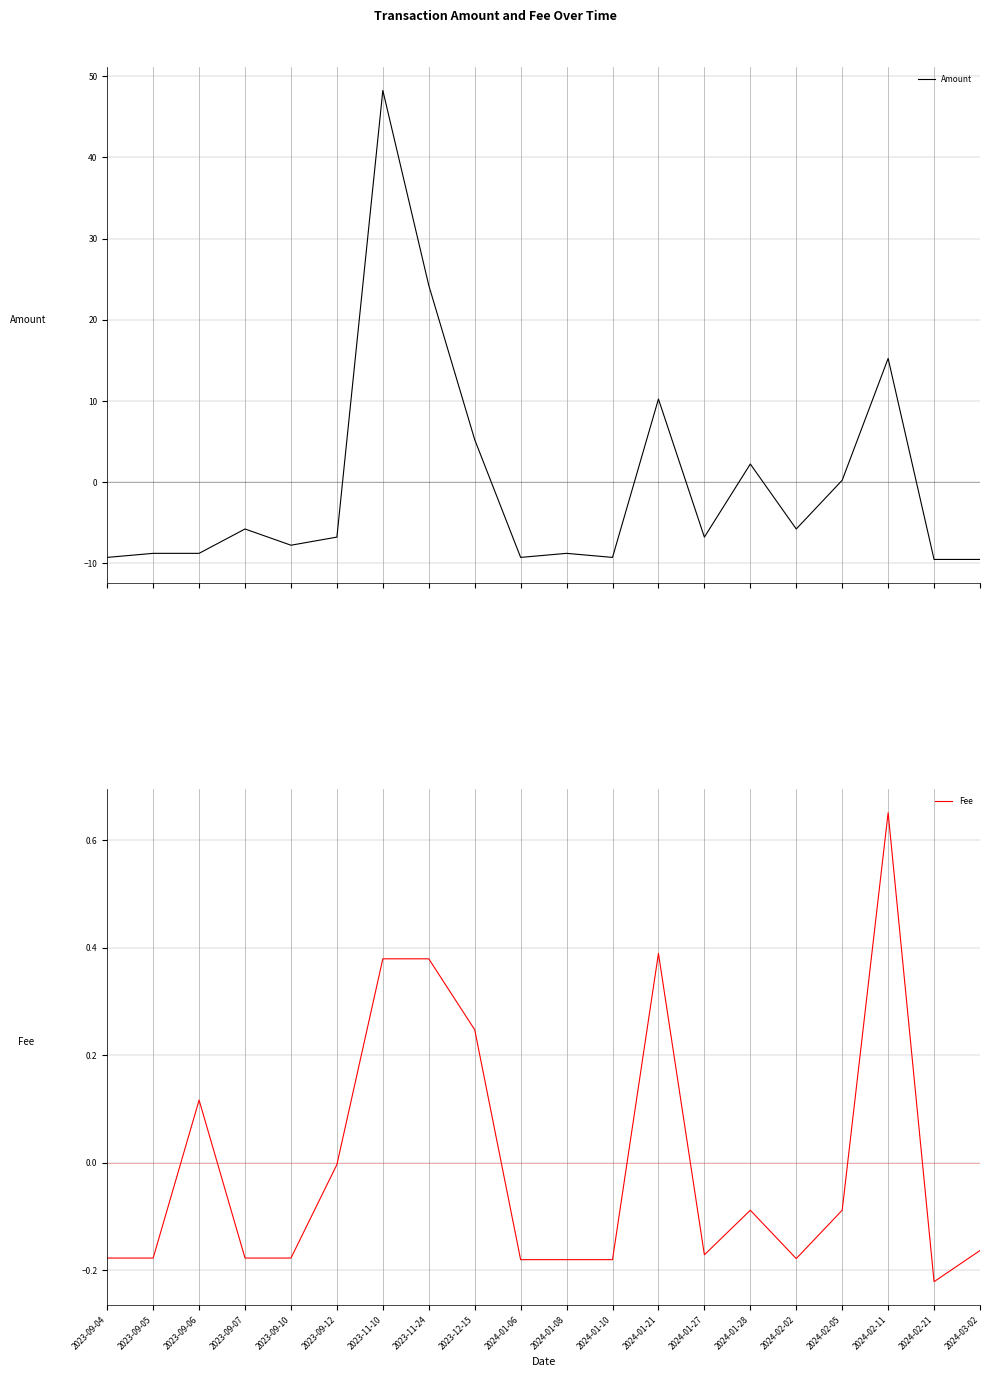

Between 2023-11-24 and 2024-03-02, which series saw the biggest shift?

Amount